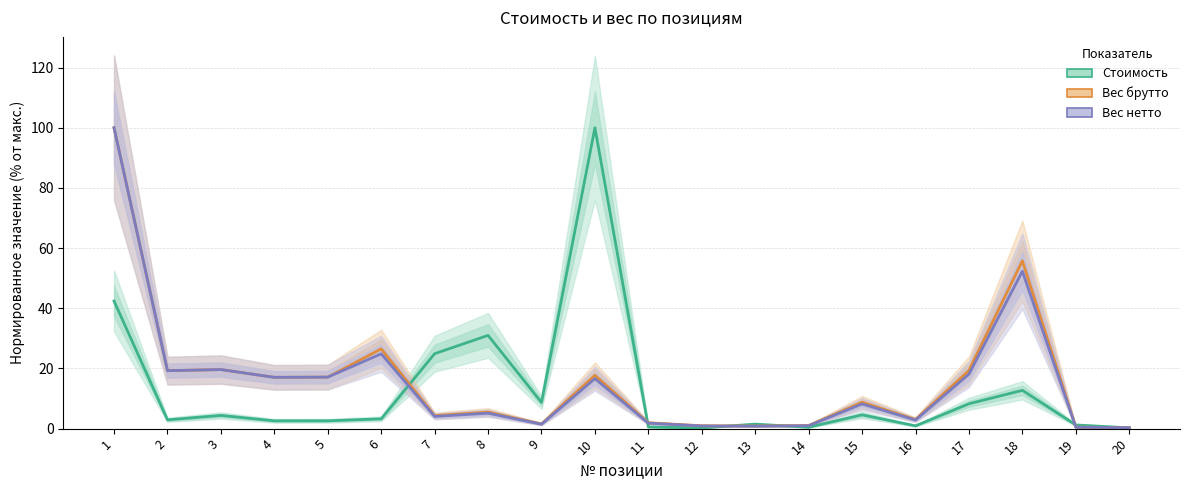

At 8, list the series in order from largest to smallest.

Стоимость, Вес брутто, Вес нетто